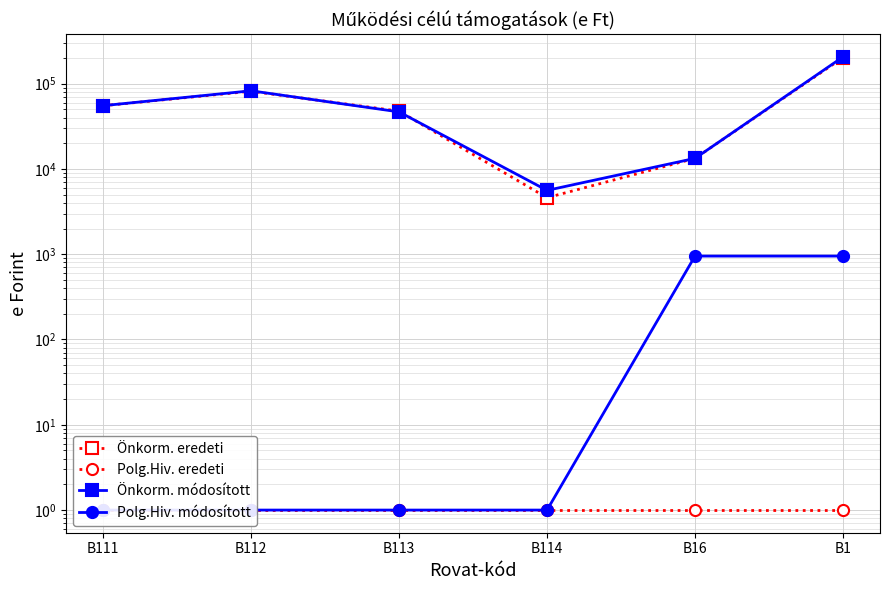

What is the approximate value of Polg.Hiv. eredeti at B111?

1